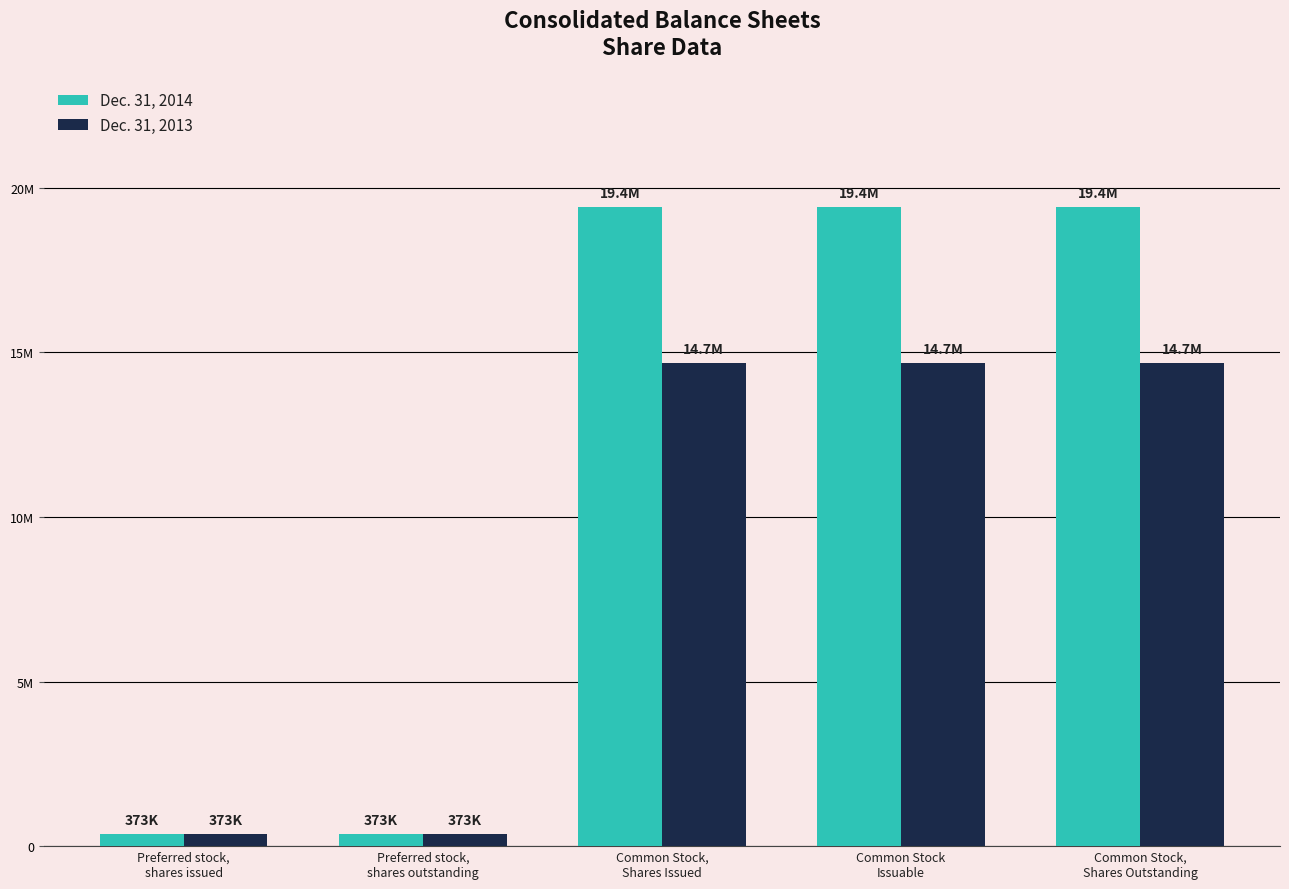

What is the label of the 5th bar from the left?

Common Stock,
Shares Outstanding